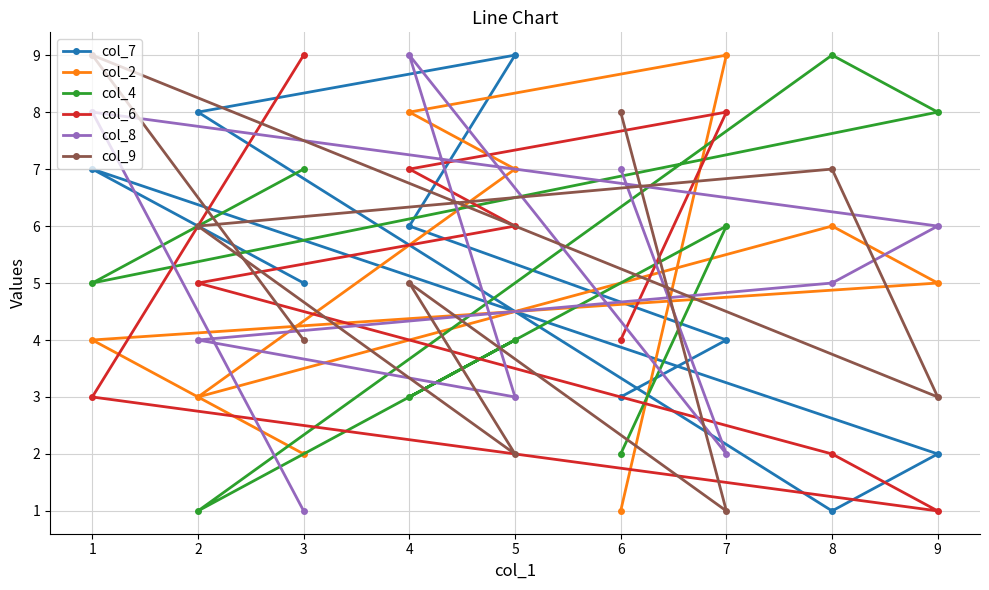

At which label does col_2 reach its minimum?

6